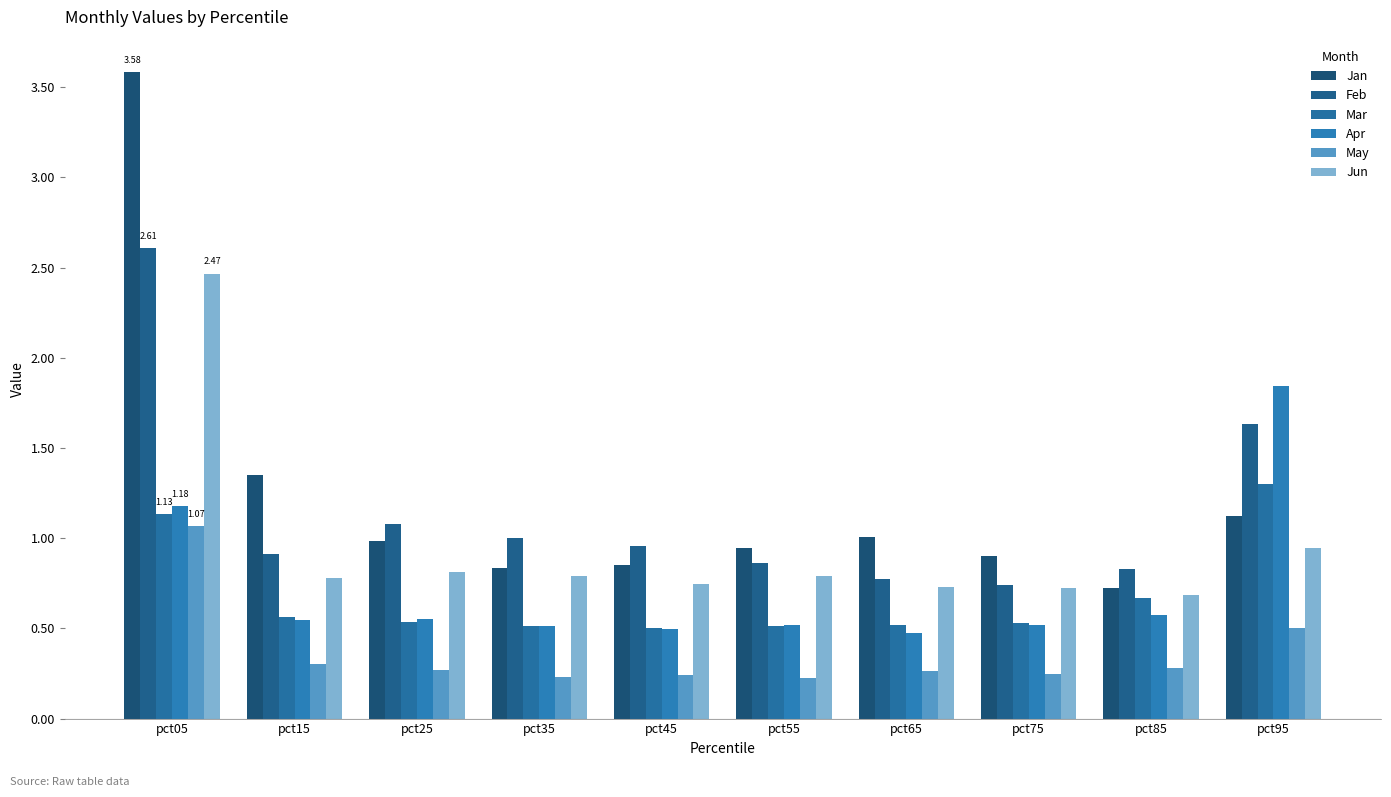

Are the bars horizontal?

No